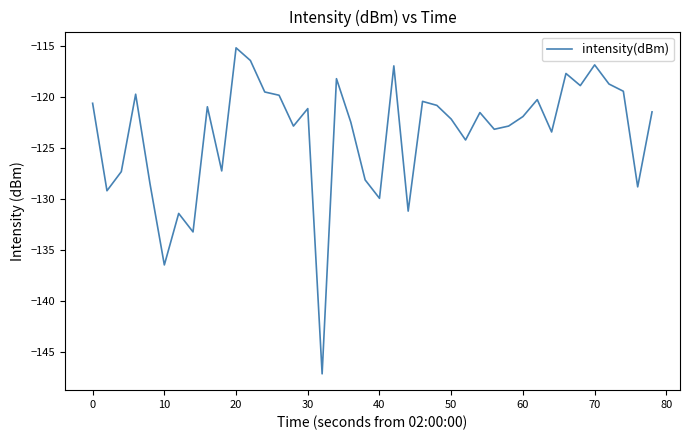

What is the difference between the maximum and minimum values?

32.0